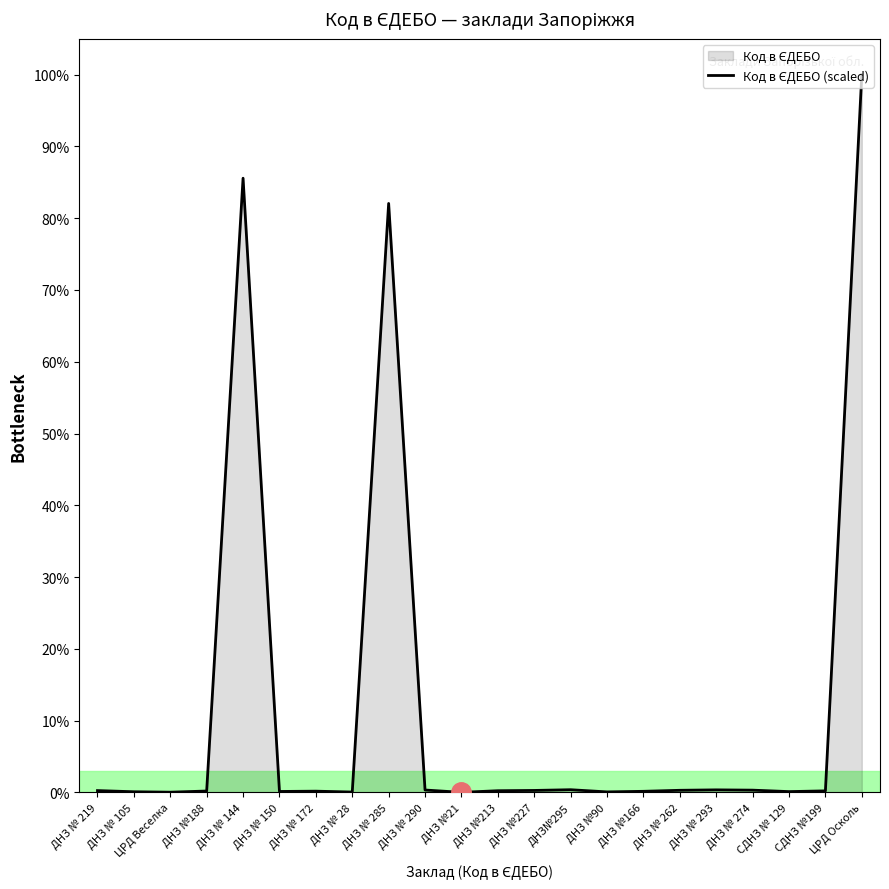

At which category does the data reach its first local valley?

ЦРД Веселка